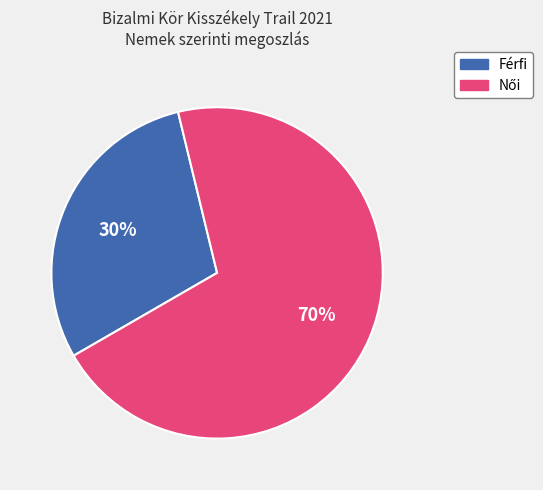

Which category has the smallest portion of the pie?

Férfi